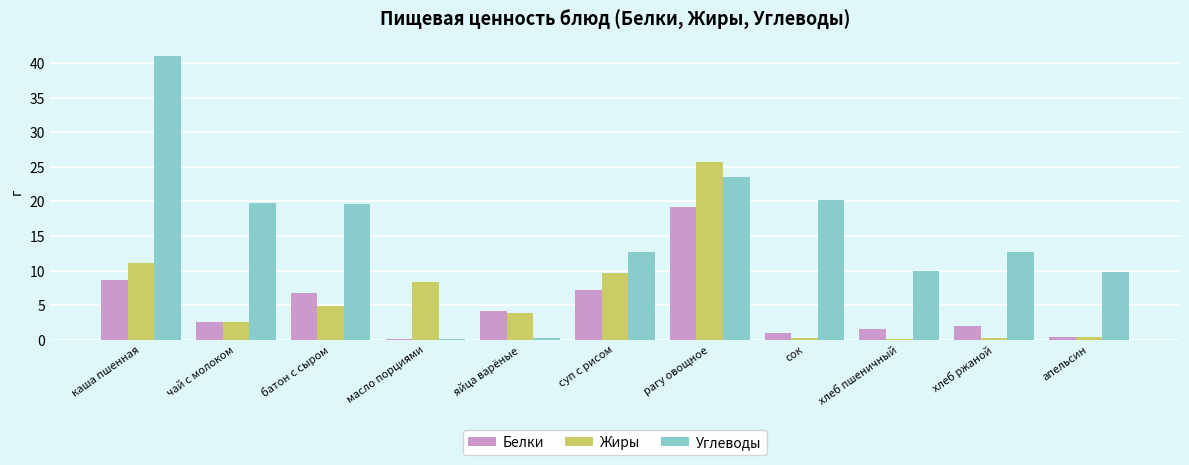

Between каша пшенная and суп с рисом, which series saw the biggest shift?

Углеводы